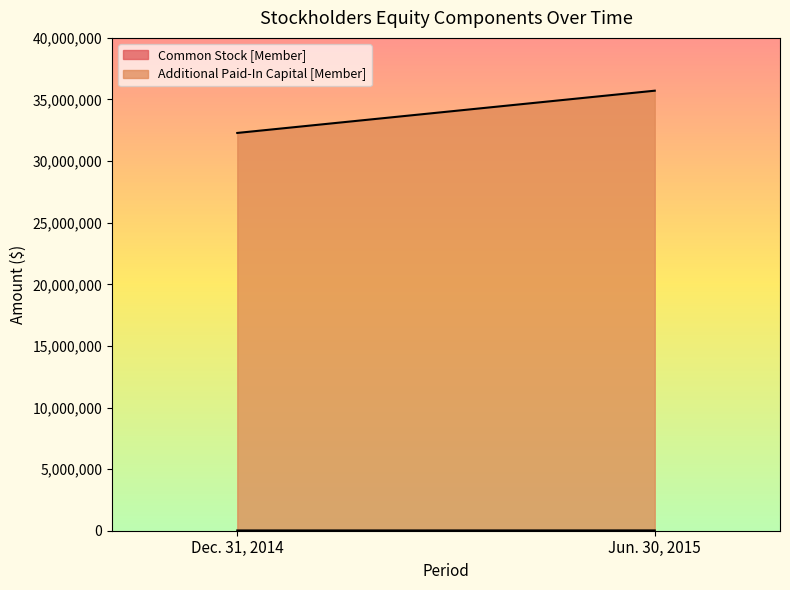

What are all the series names shown in the legend?

Common Stock [Member], Additional Paid-In Capital [Member]